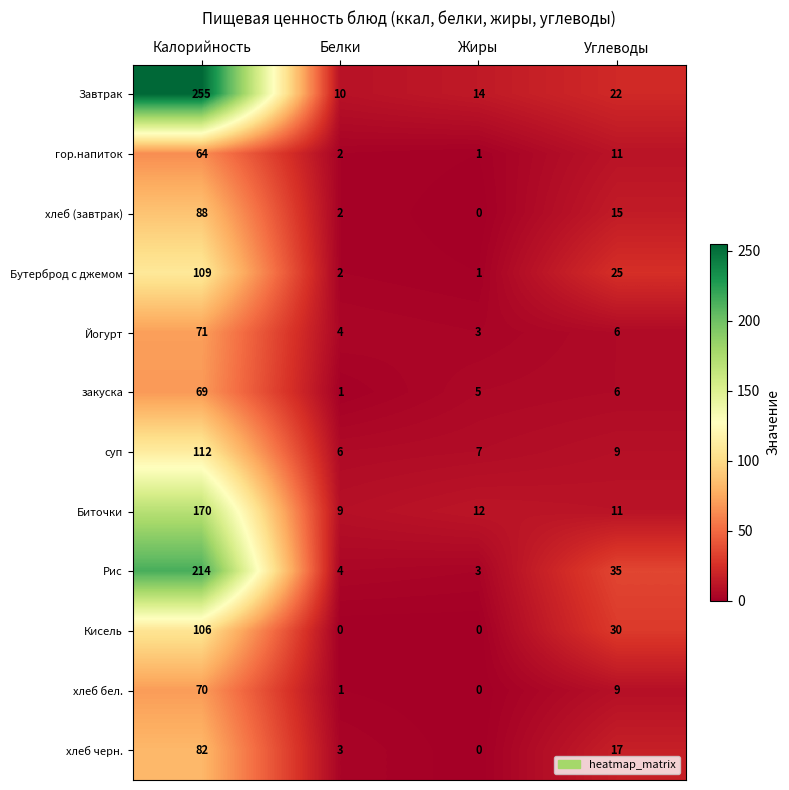

What is the highest value of the Йогурт series?

71